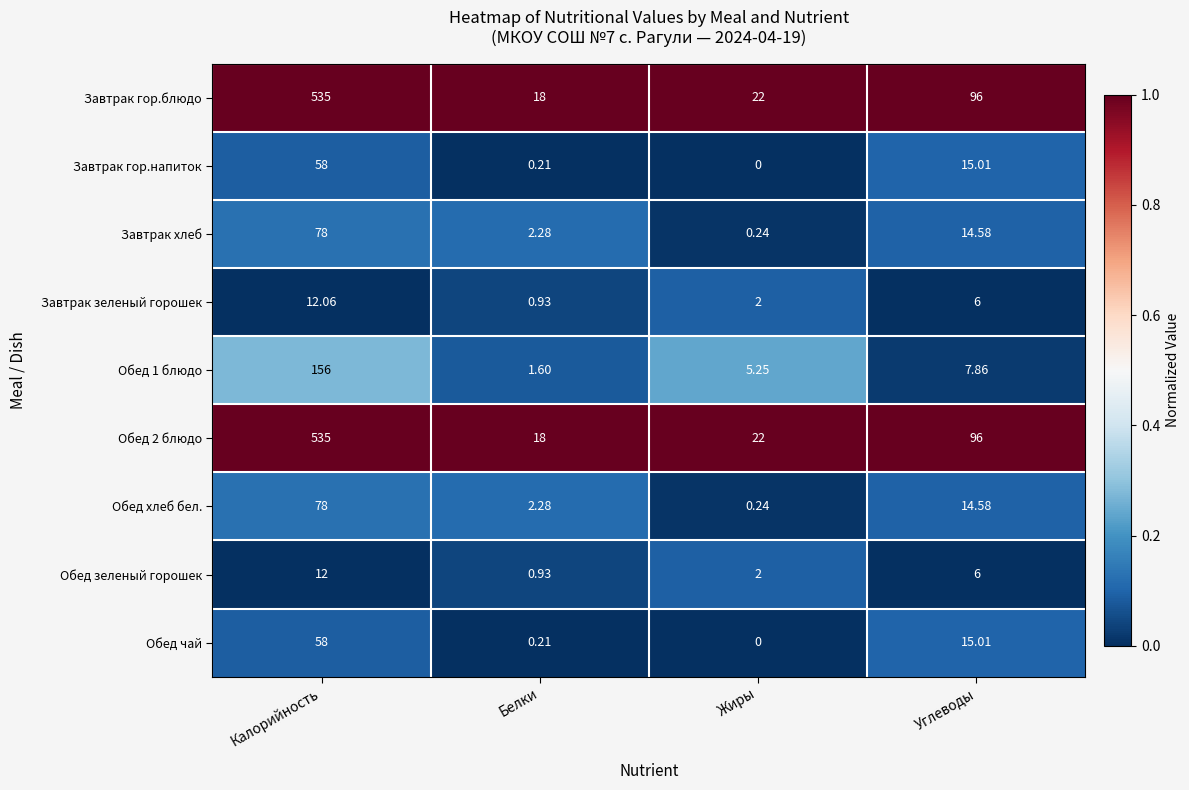

Is the value of Обед хлеб бел. at Углеводы greater than the value of Завтрак хлеб at Калорийность?

No